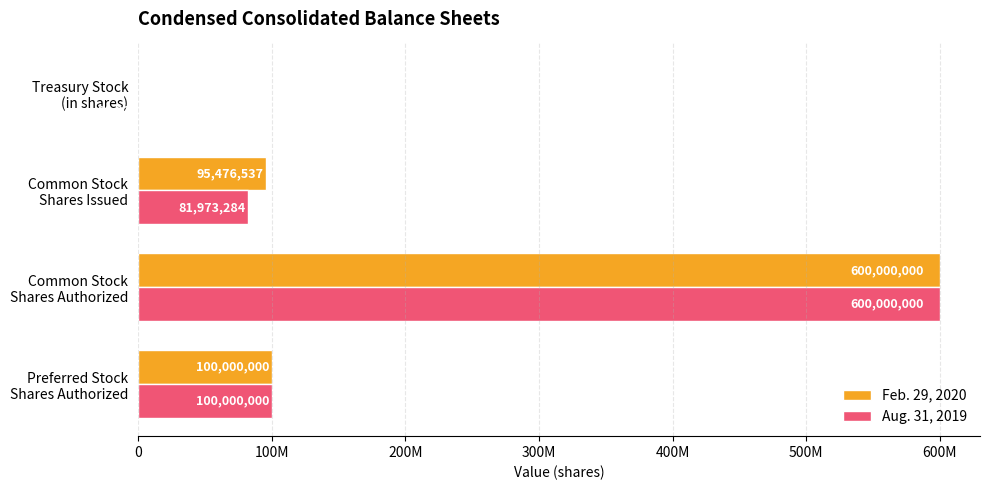

Rank the series by their average value, from highest to lowest.

Feb. 29, 2020, Aug. 31, 2019